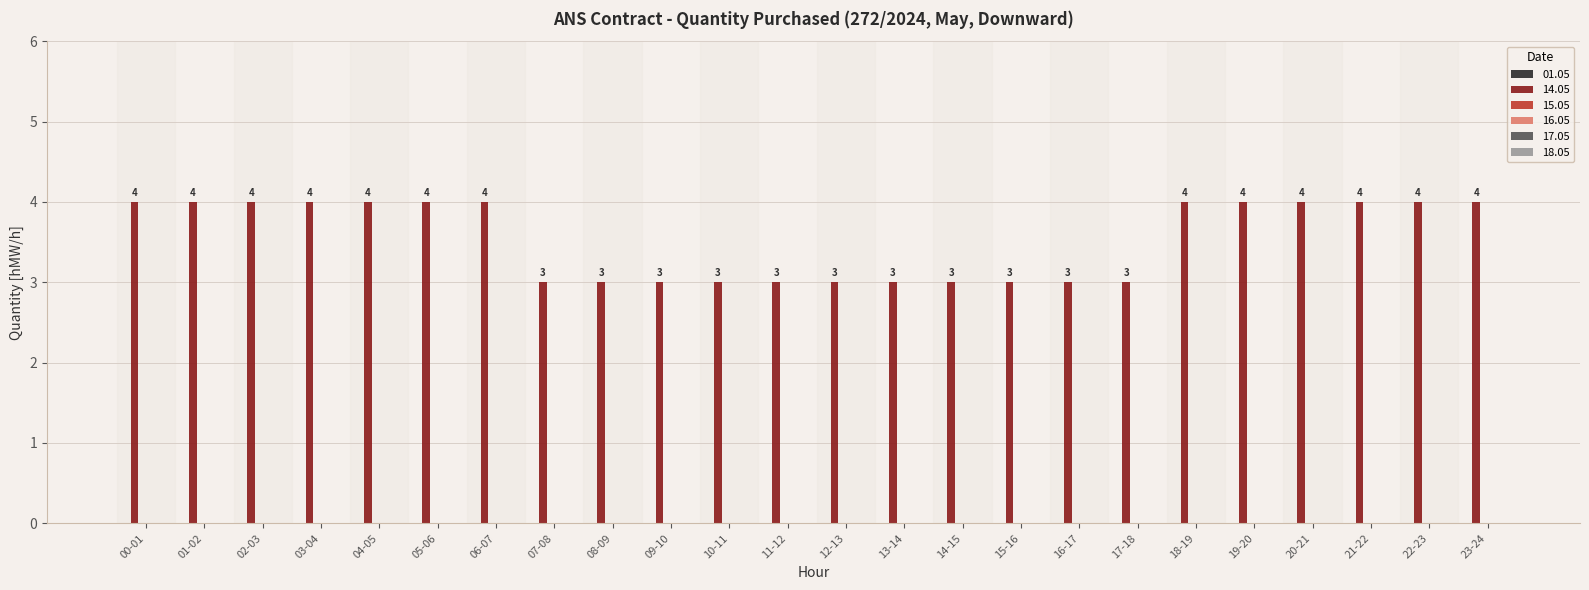

What is the approximate value at 16-17?

3